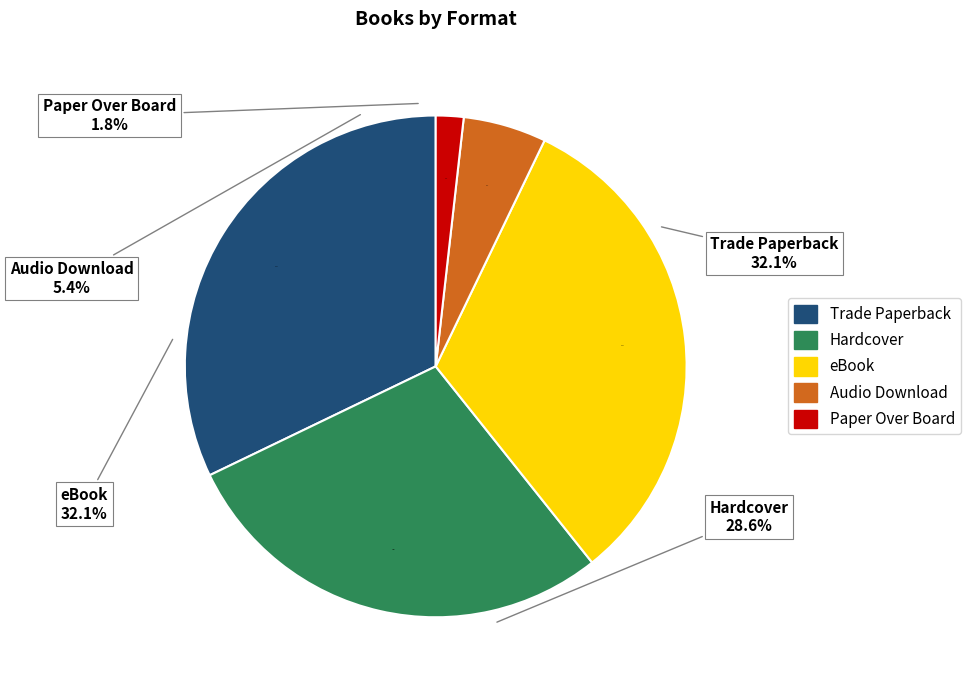

The Audio Download slice represents 5% of the pie. True or false?

True